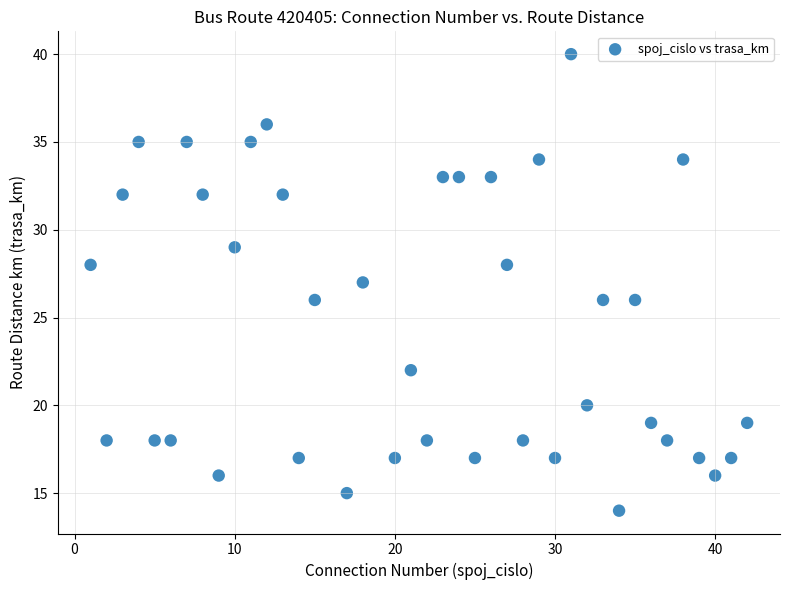

What is the range of X values (max minus min)?

41